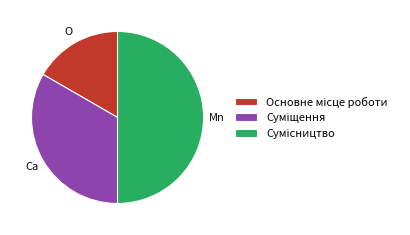

Which has a higher value, Основне місце роботи or Суміщення?

Суміщення